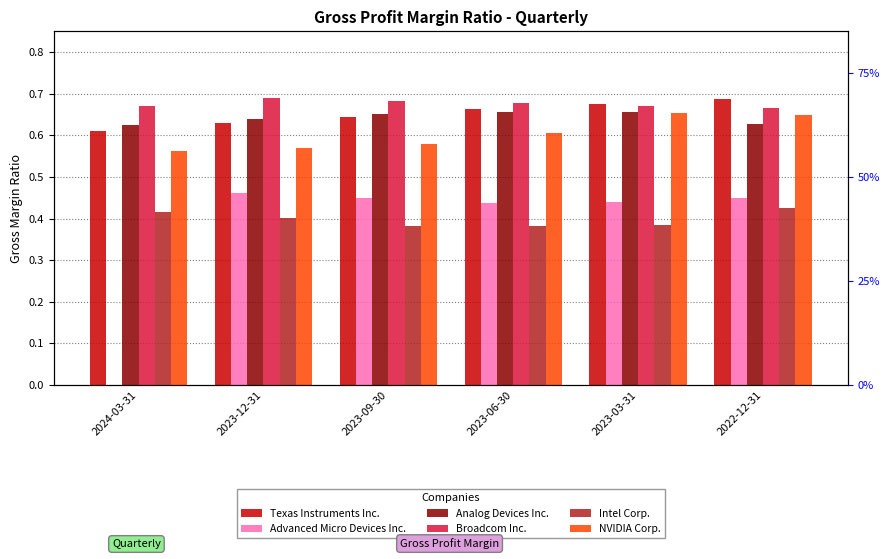

Rank the series at 2023-06-30 from lowest to highest value.

Intel Corp., Advanced Micro Devices Inc., NVIDIA Corp., Analog Devices Inc., Texas Instruments Inc., Broadcom Inc.